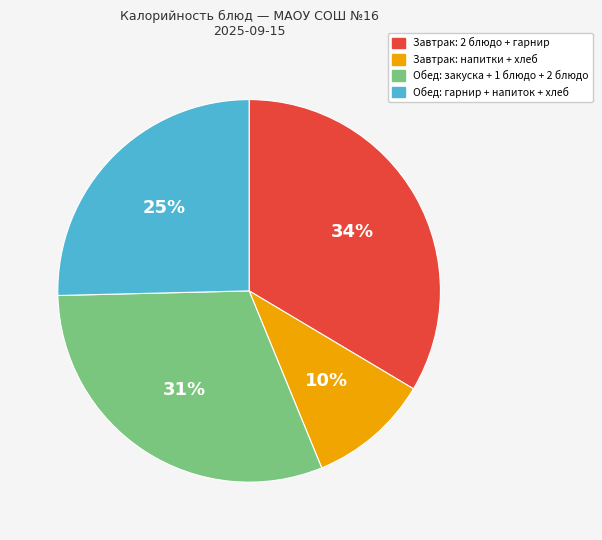

Which category has the smallest portion of the pie?

Завтрак: напитки + хлеб